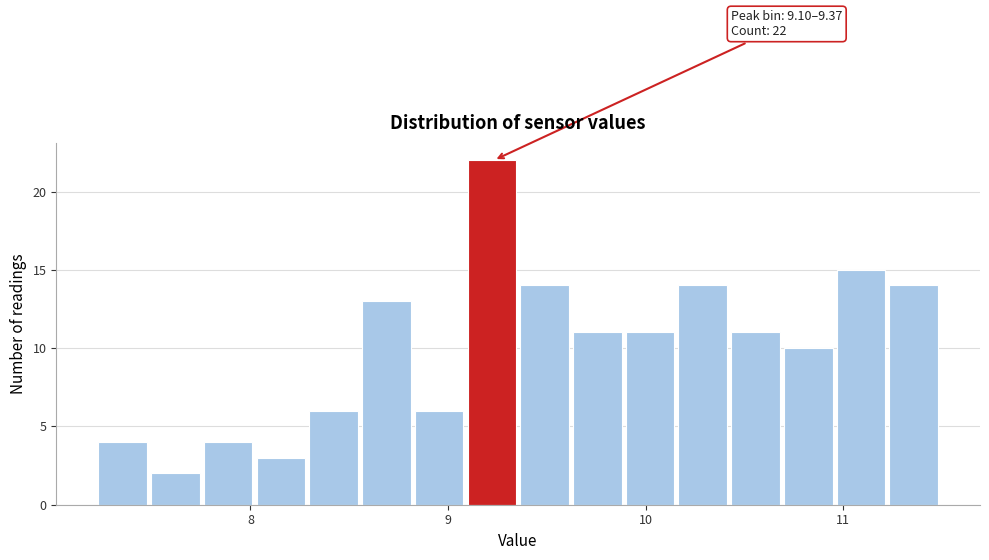

Read against the x-axis, roughly where is the centre of the tallest bar?

9.2